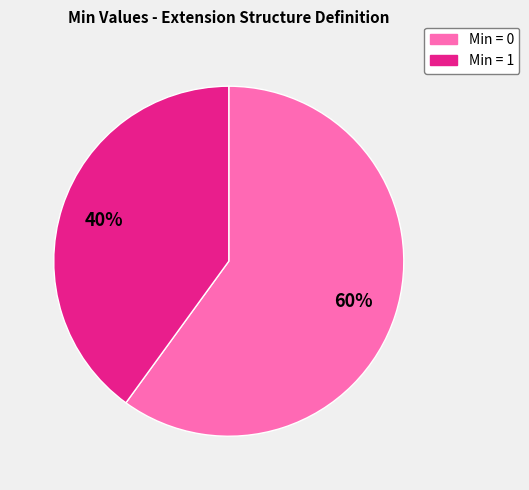

How many segments does this pie chart have?

2